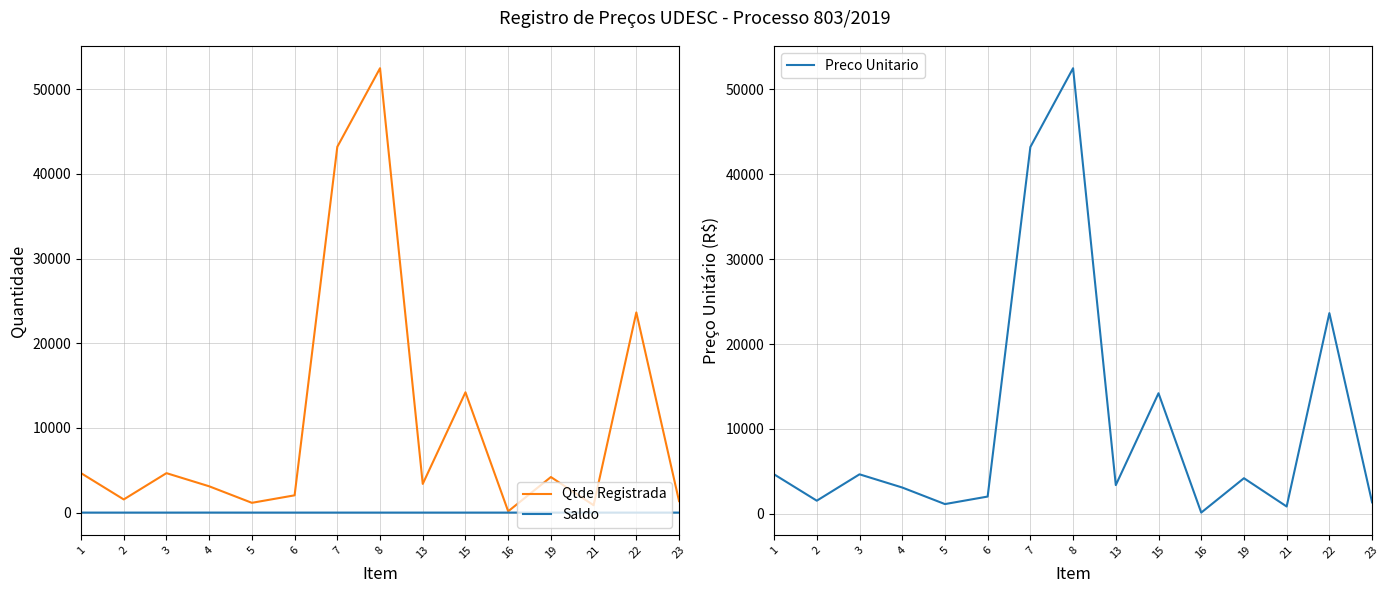

Which series has the largest total across all categories?

Qtde Registrada